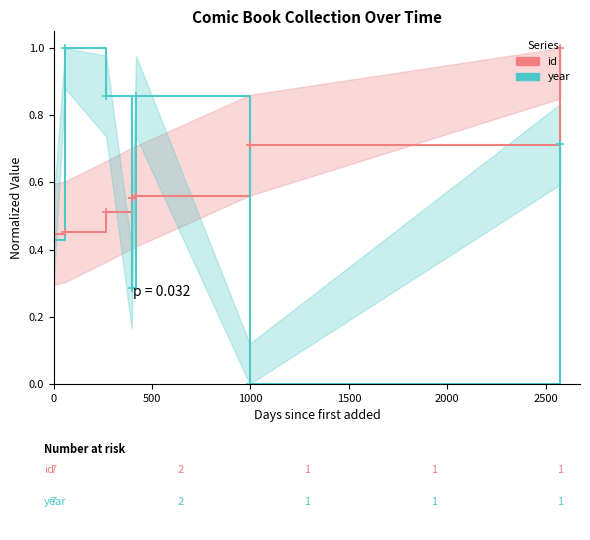

At how many categories does at least one series exceed 0?

7